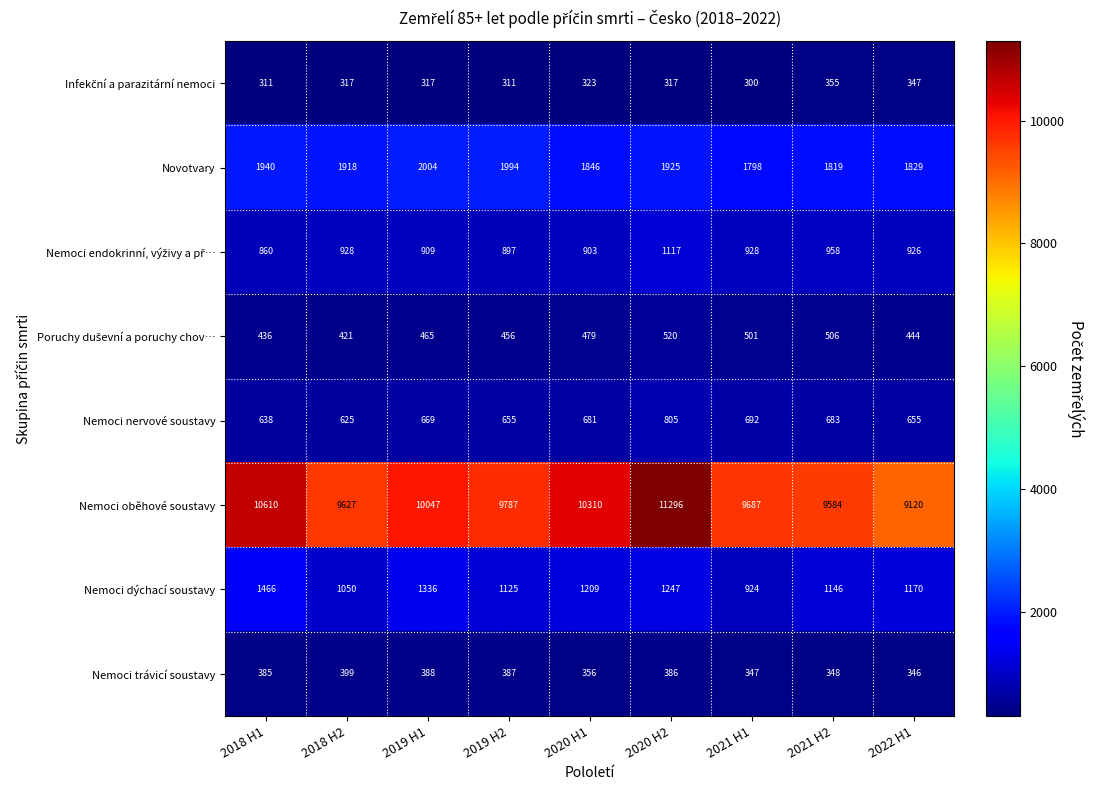

How many categories are shown in the chart?

9